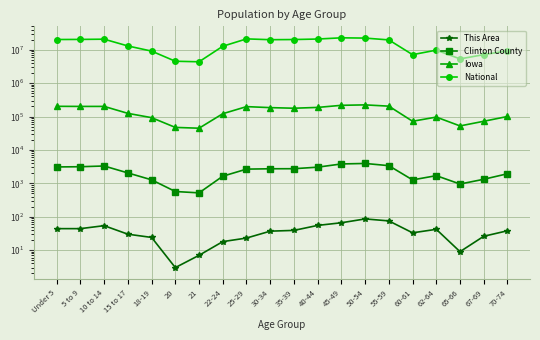

What is the sum of all National values?

290190983